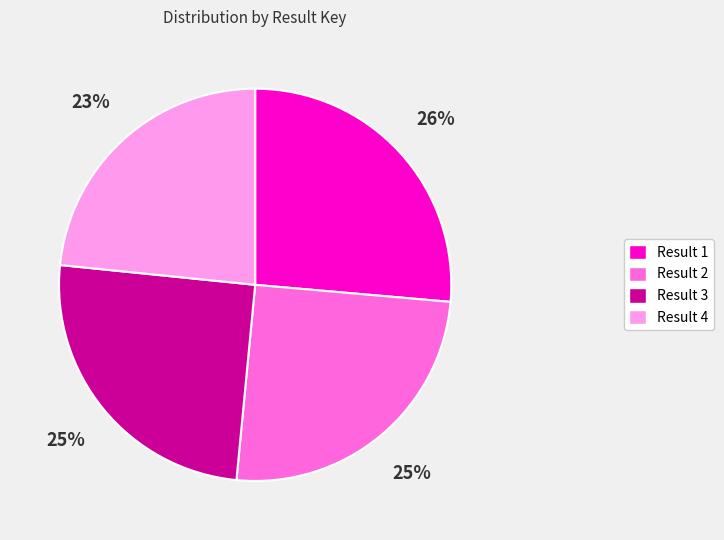

Count the number of slices in the pie.

4